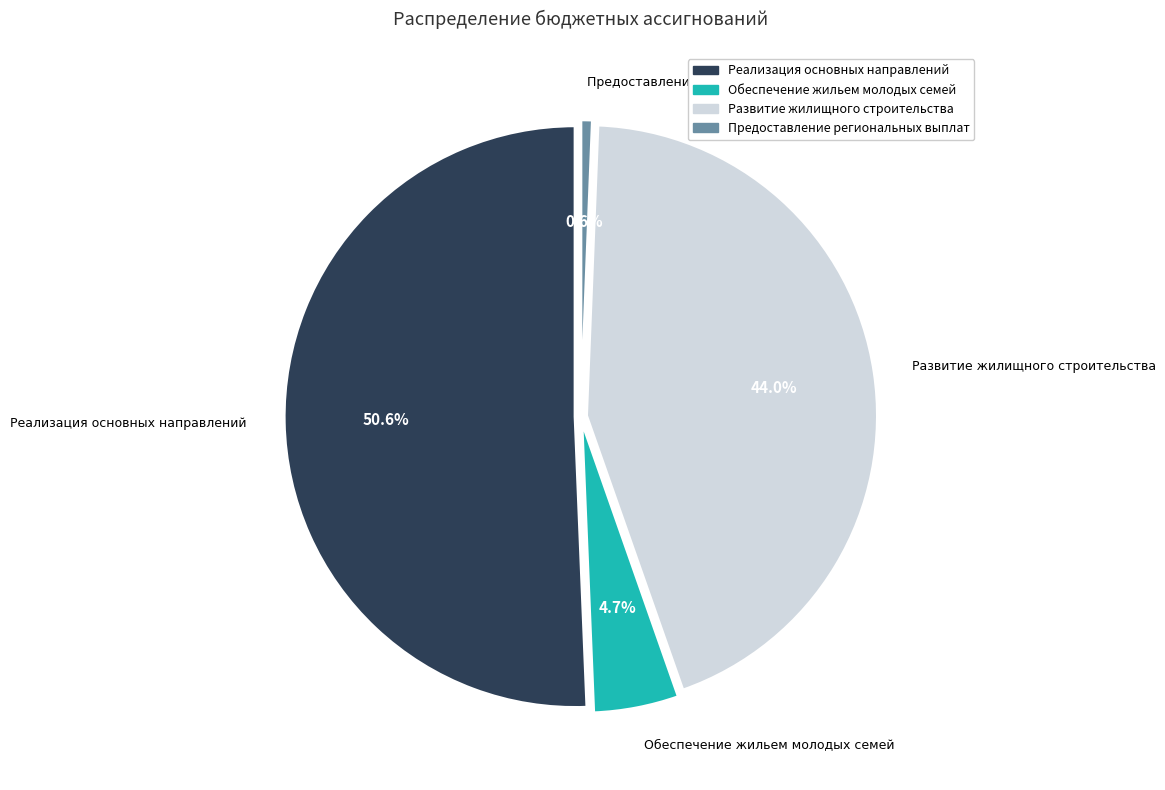

To the nearest percent, what is the combined percentage of Предоставление региональных выплат and Реализация основных направлений?

51%